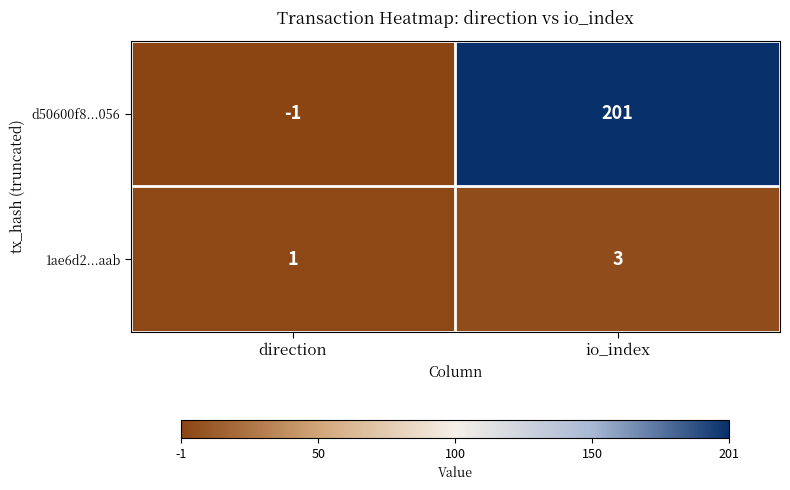

Count the number of data series in this chart.

2